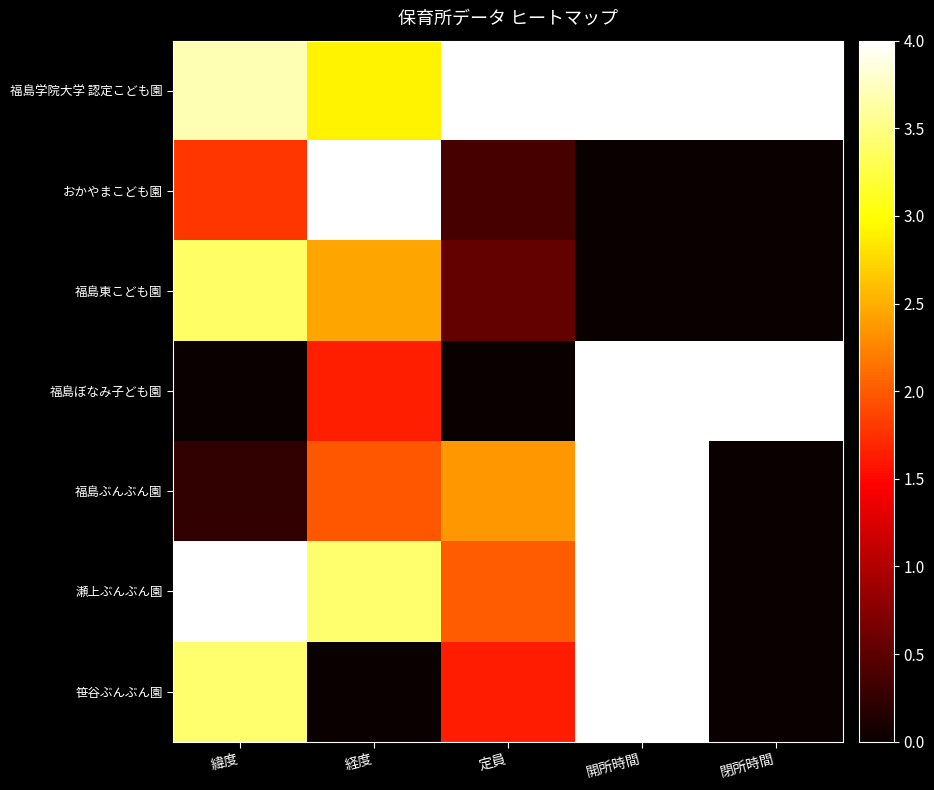

How many categories are shown in the chart?

5